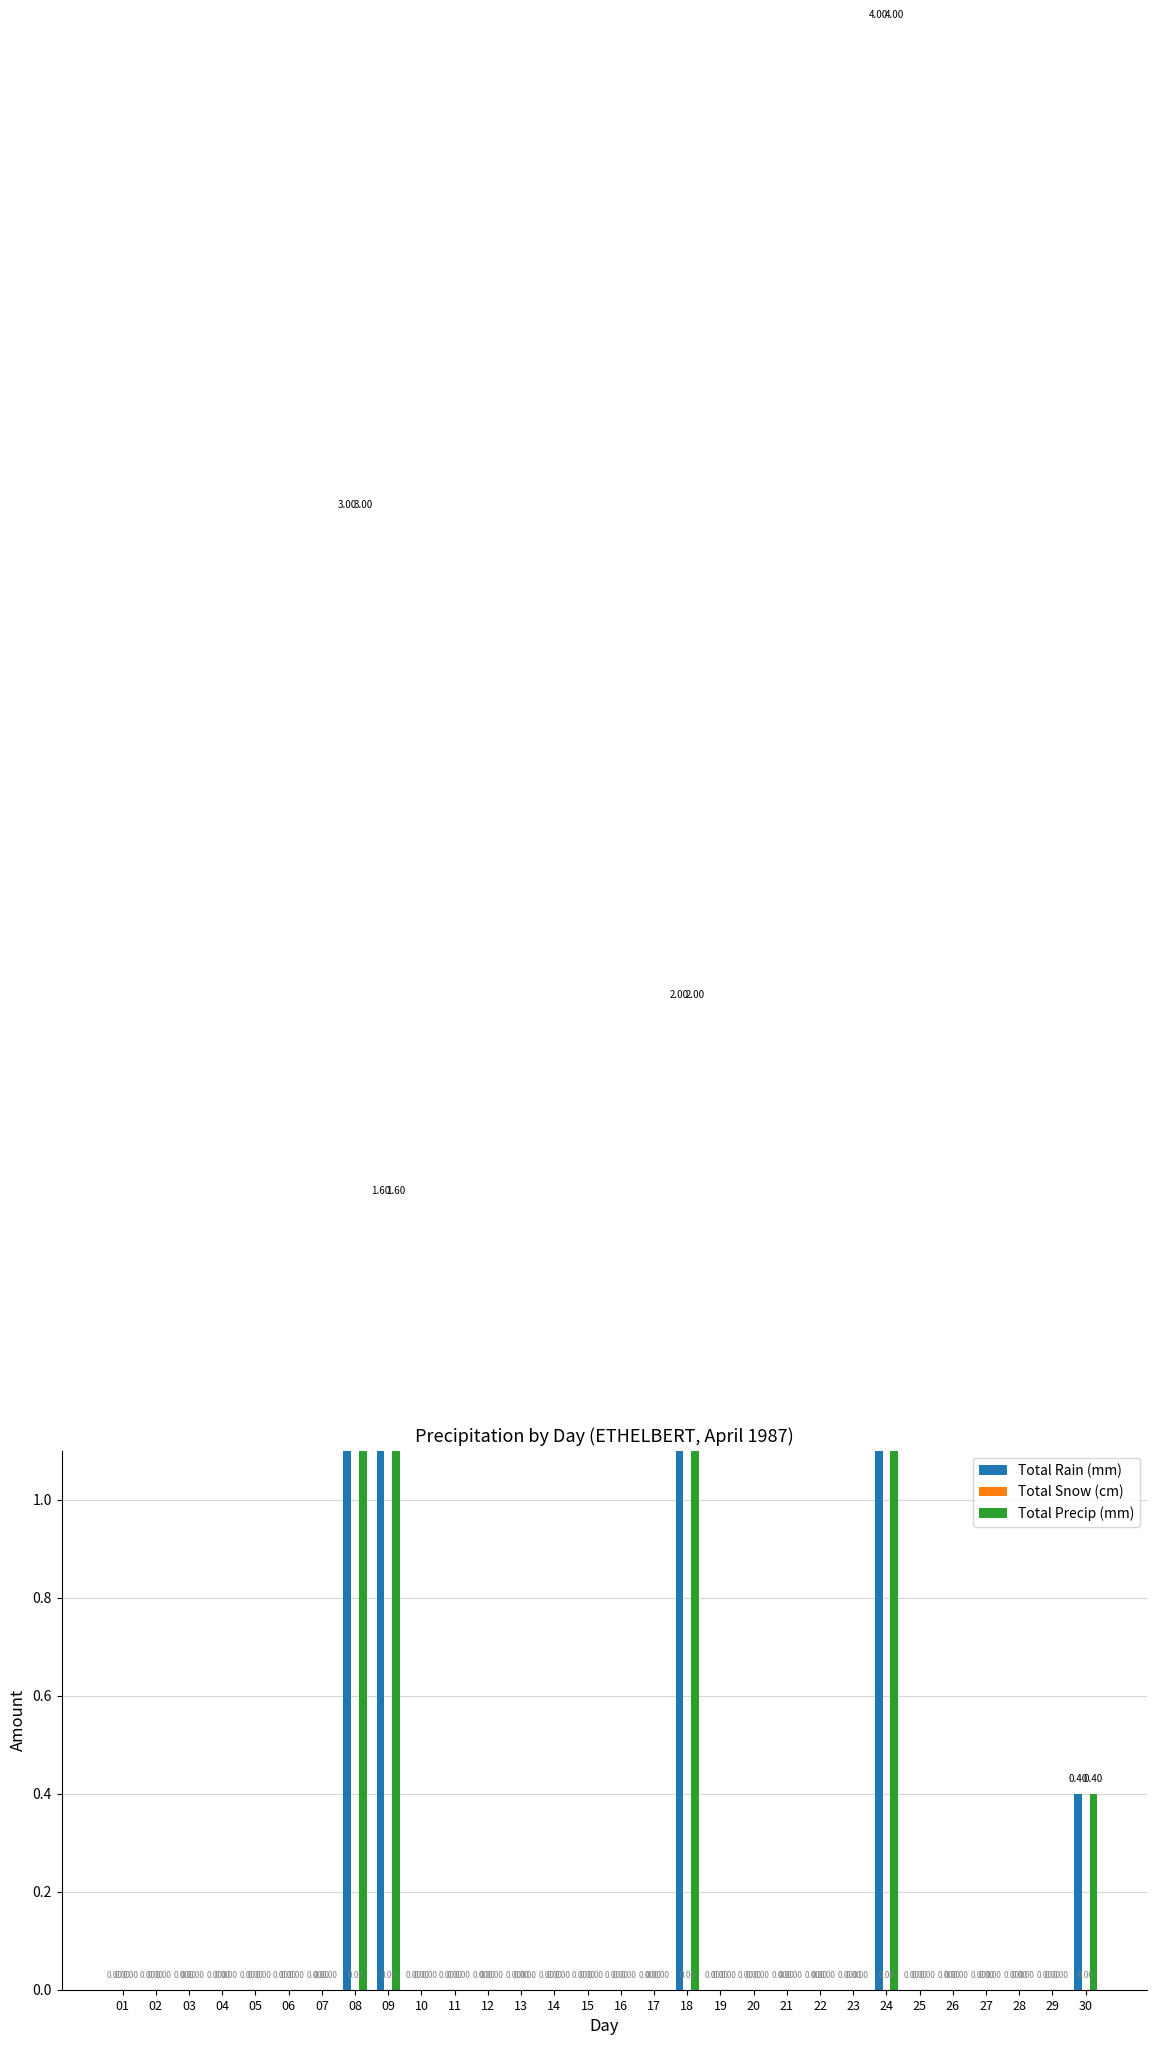

Which series has the widest spread of values?

Total Rain (mm)